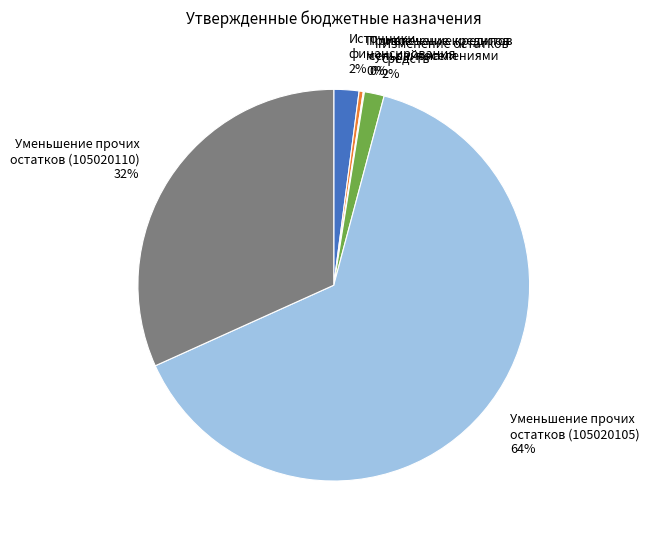

Which slice is the largest?

Уменьшение прочих остатков (105020105)